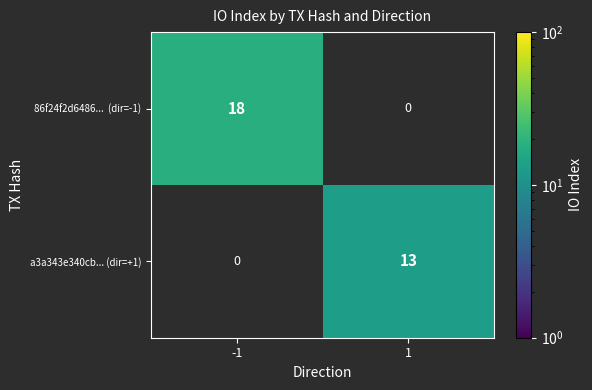

True or false: a3a343e340cb... (dir=+1) has a value of 13 at 1.

True